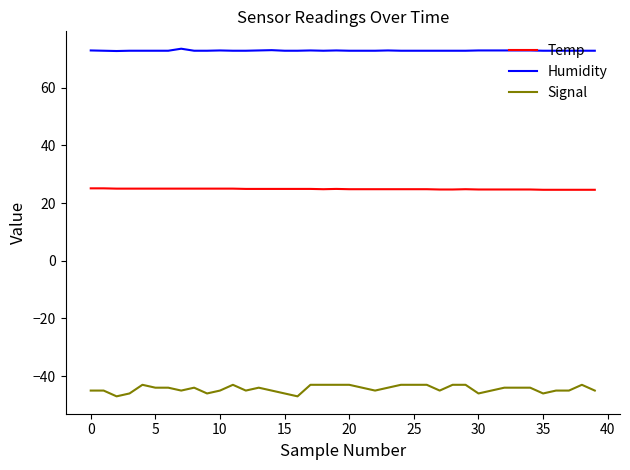

Rank the series by their average value, from lowest to highest.

Signal, Temp, Humidity